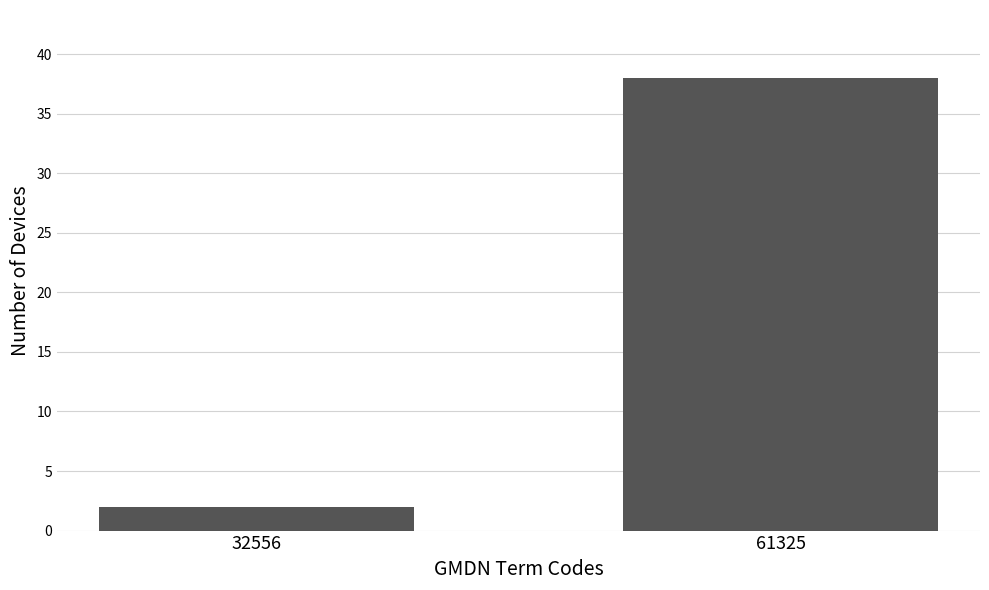

Reading left to right, what are all the values shown in this chart?

2	38